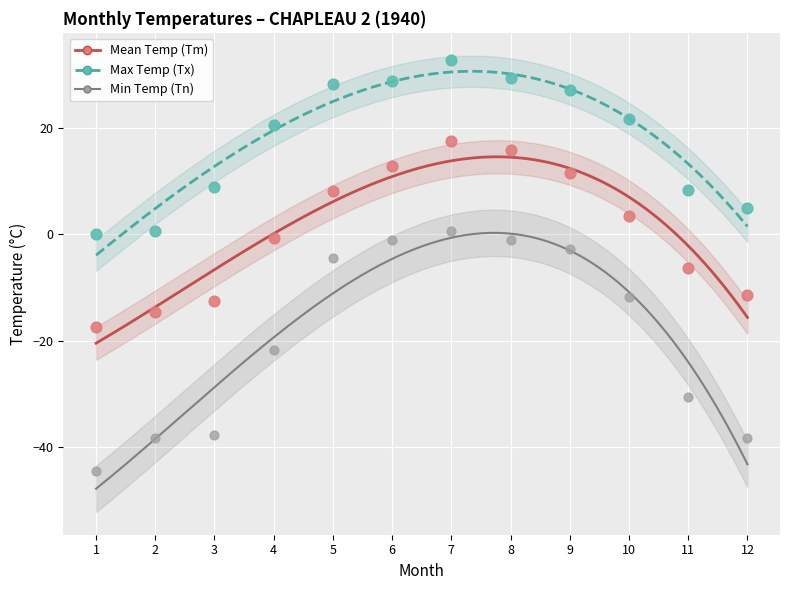

Which series reaches the minimum Y coordinate?

Min Temp (Tn)